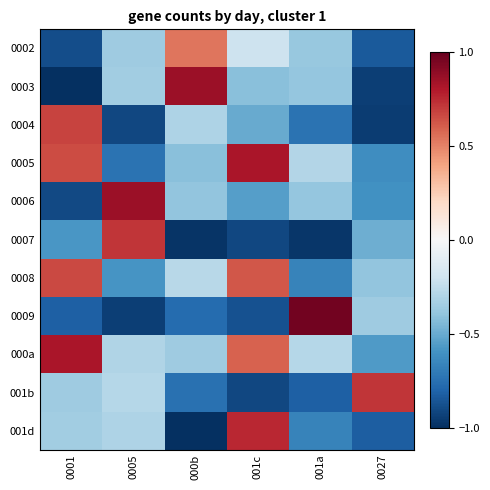

Rank the series by their maximum value, from highest to lowest.

0009, 0006, 0003, 0005, 000a, 001d, 0007, 001b, 0004, 0008, 0002